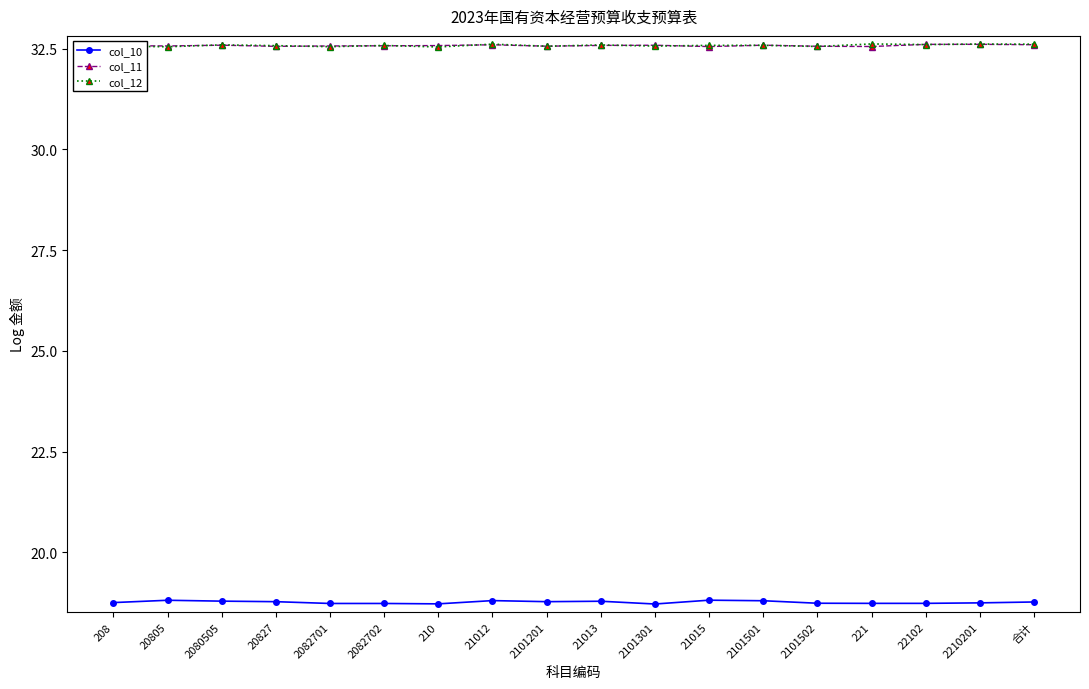

What is the difference between the highest and lowest values at 2080505?

13.8